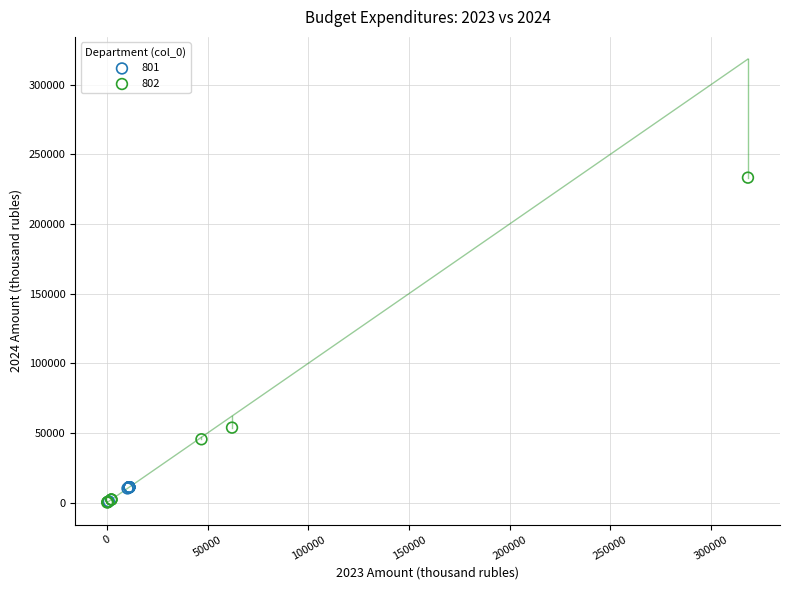

Which series has the largest Y range (max minus min)?

802